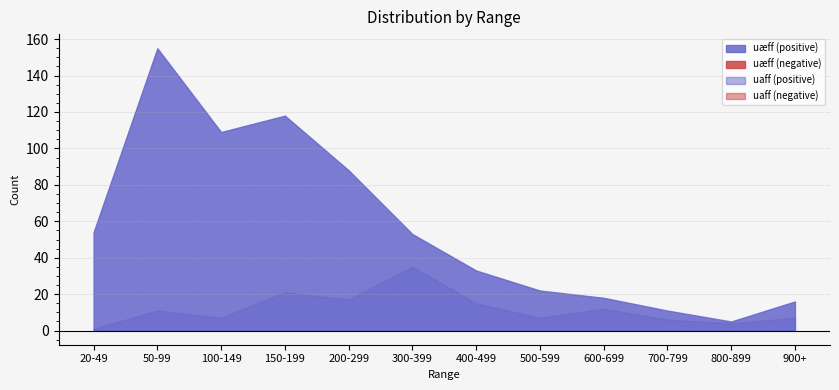

True or false: uaff has a value of 5 at 100-149.

False